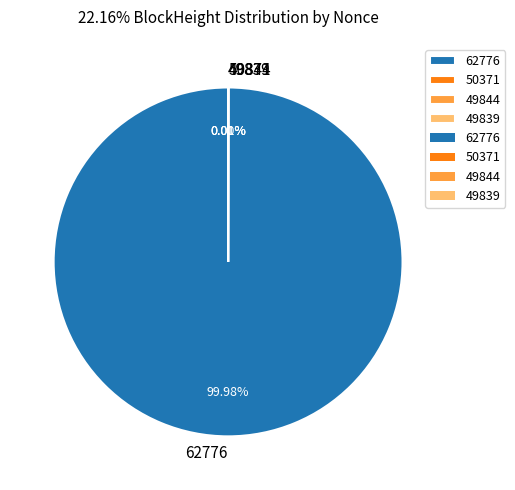

What is the majority slice?

62776